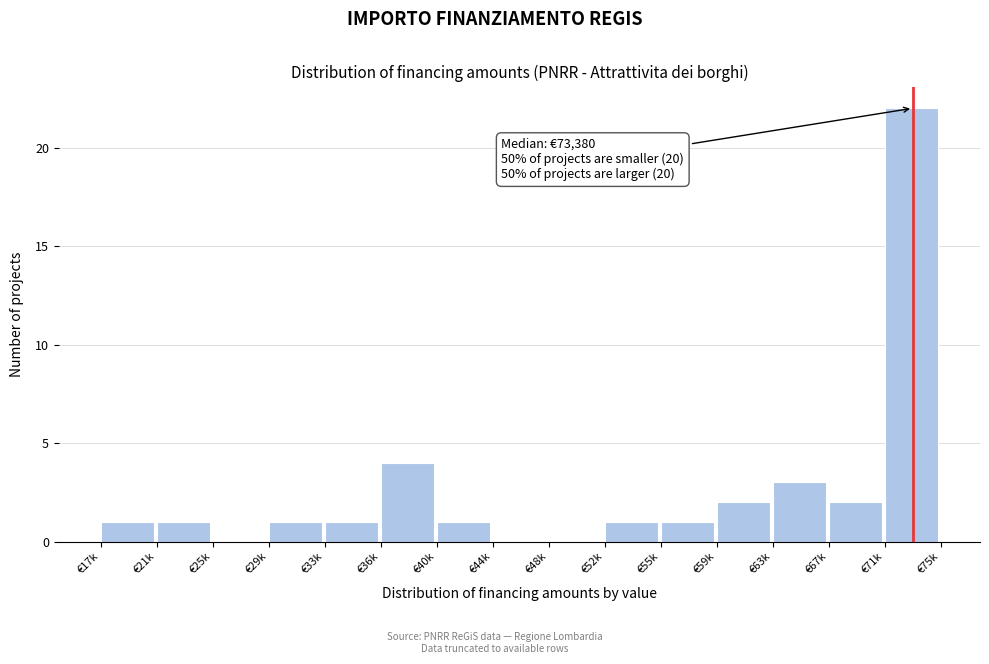

Reading left to right, extract all data points from this chart.

€17k=1	€21k=1	€25k=0	€29k=1	€33k=1	€36k=4	€40k=1	€44k=0	€48k=0	€52k=1	€55k=1	€59k=2	€63k=3	€67k=2	€71k=22